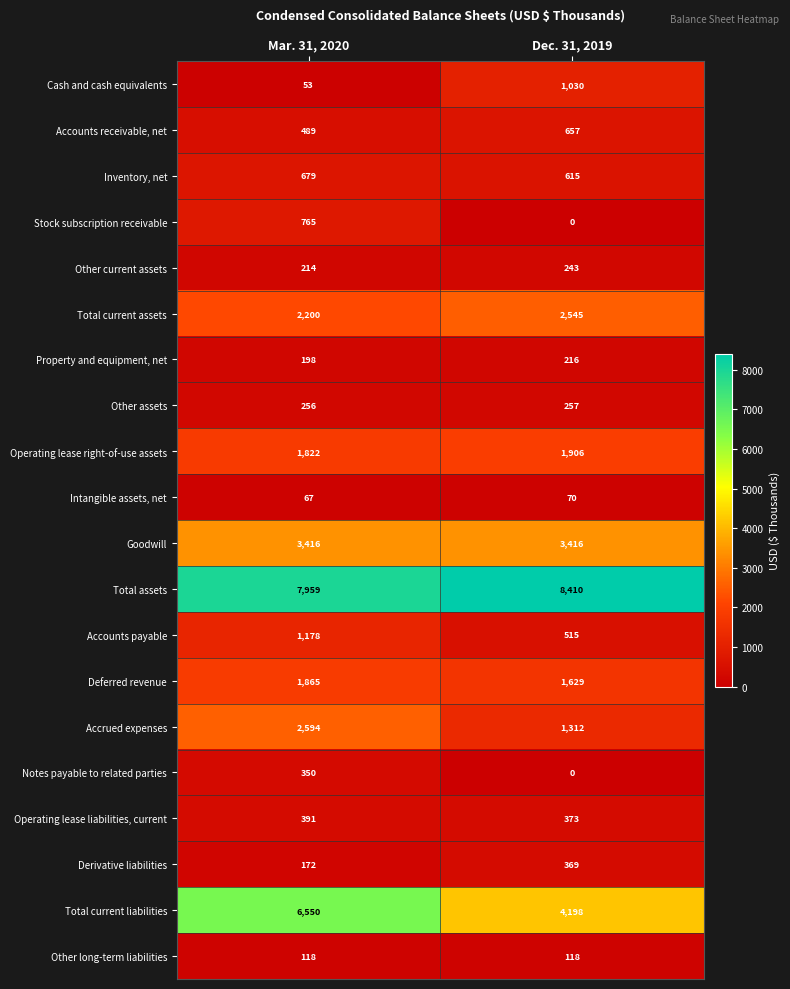

The value of Total assets at Dec. 31, 2019 is 8410. True or false?

True